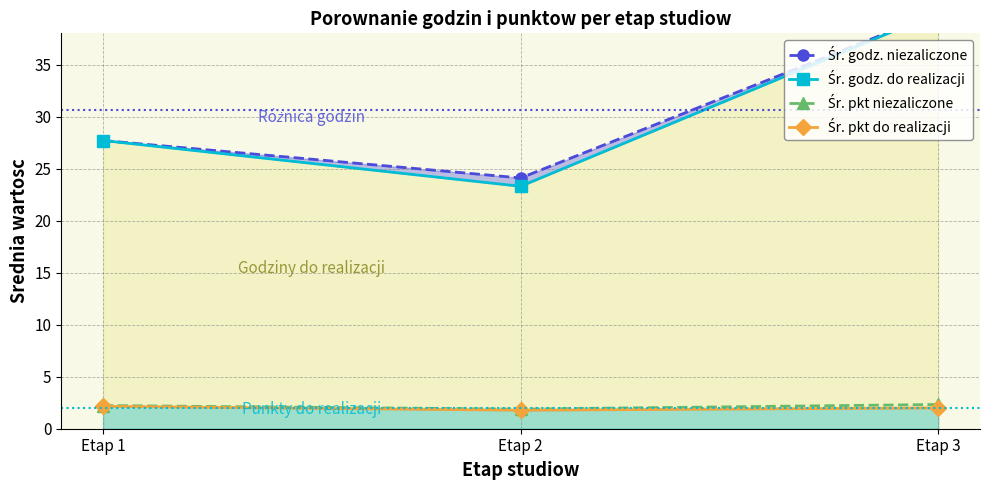

What is the maximum value for Śr. godz. do realizacji?

40.0